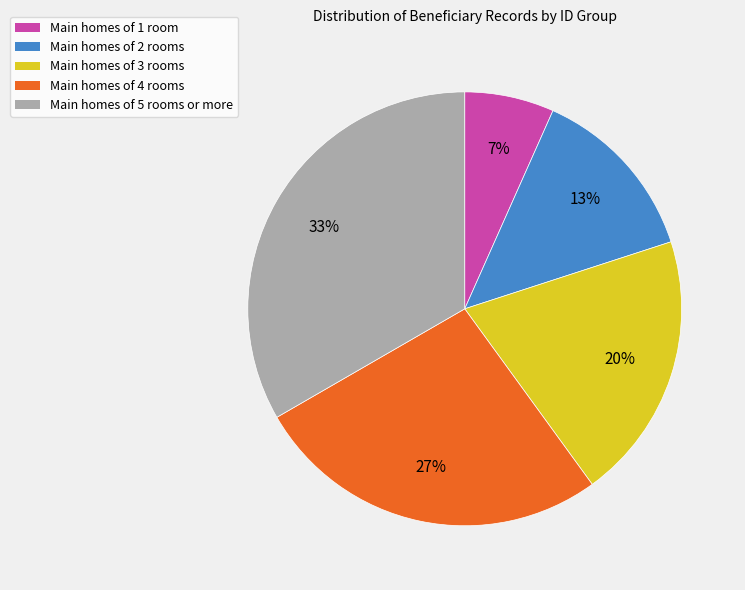

Approximately how many times larger is the value at Main homes of 2 rooms compared to Main homes of 5 rooms or more?

0.4